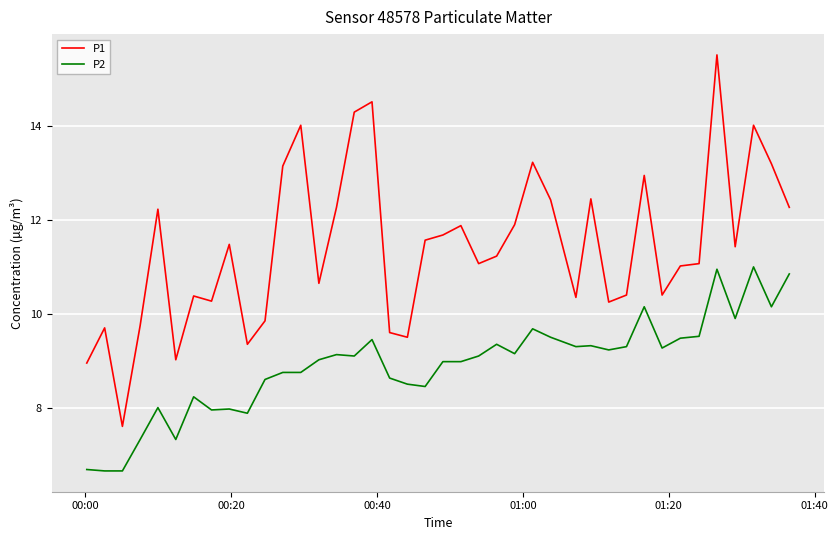

What is the highest value of the P2 series?

11.0